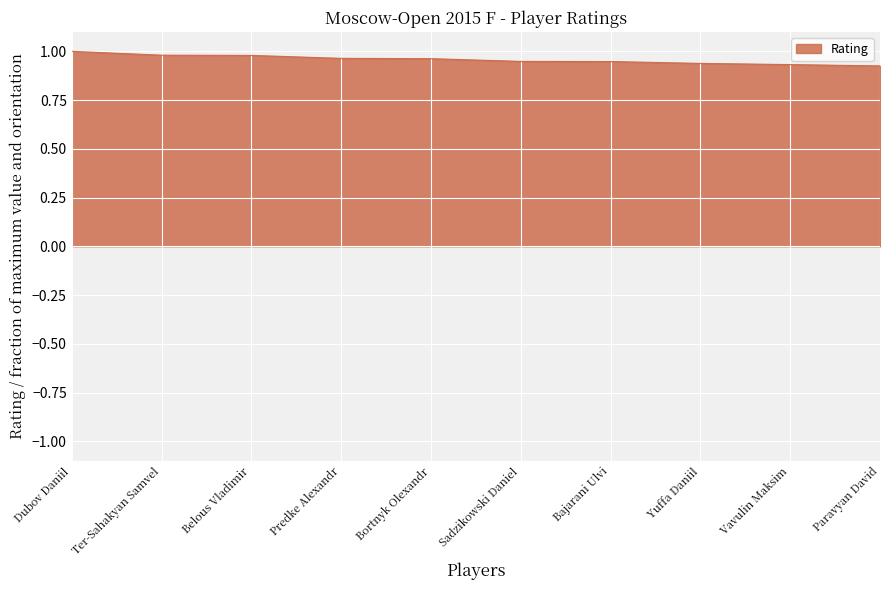

Is it true that the value at Paravyan David is 1.3?

False